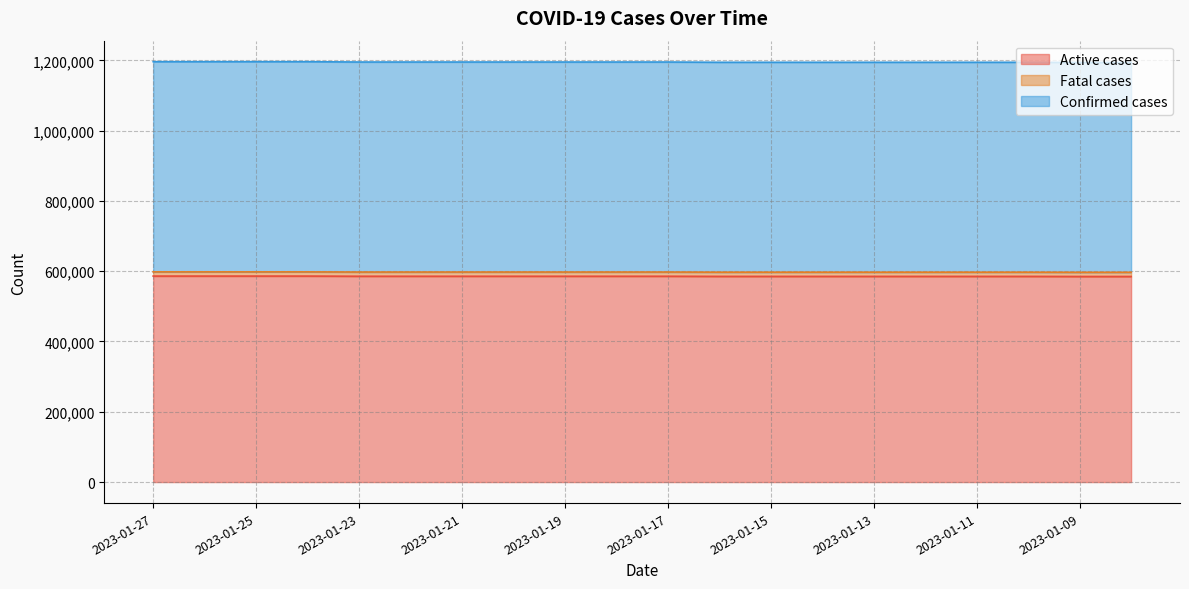

What is the smallest value displayed?

584978